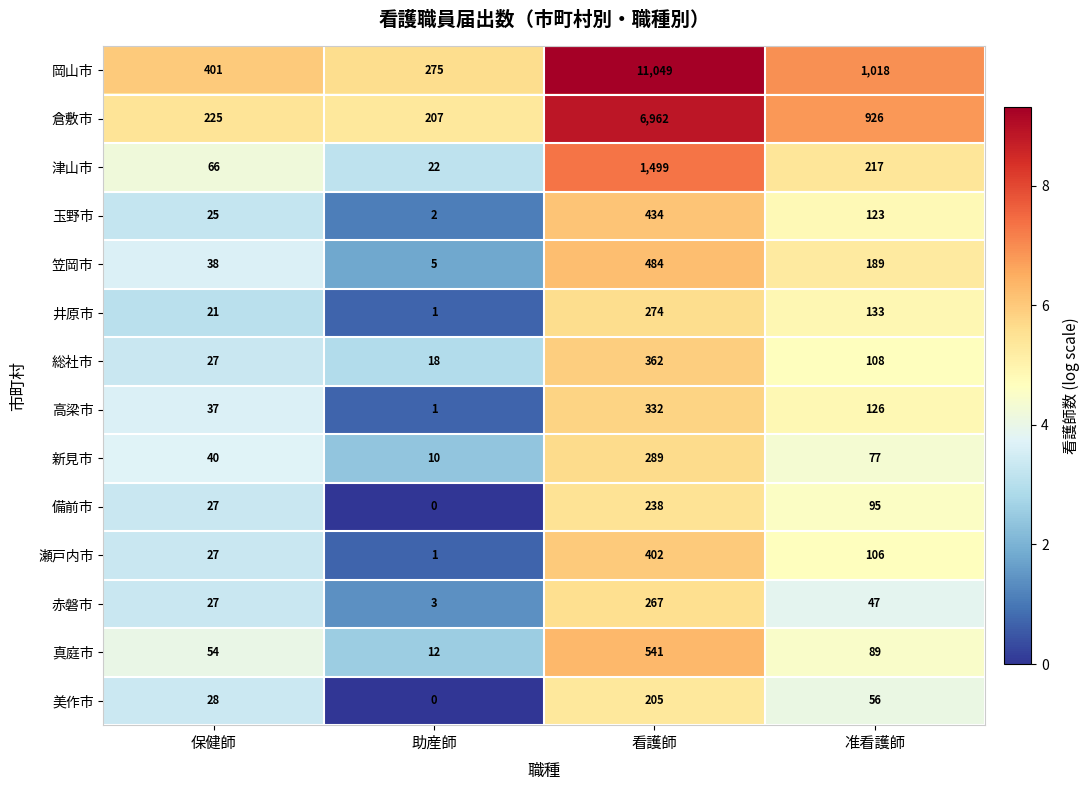

True or false: 岡山市 has a value of 92 at 助産師.

False